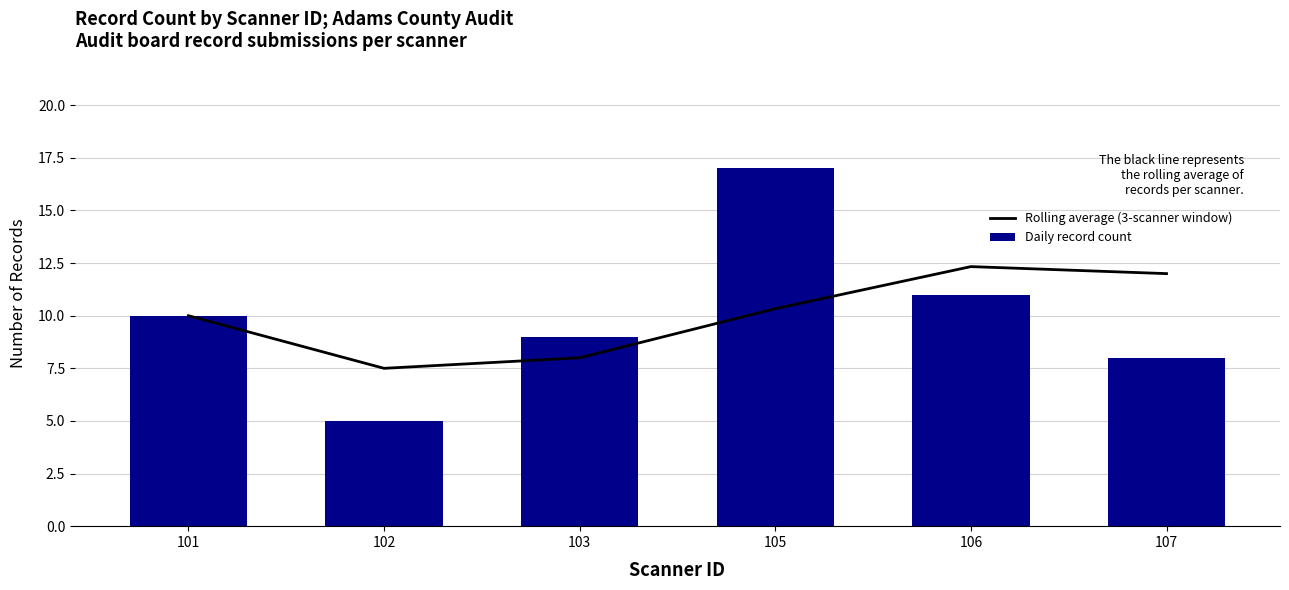

Reading left to right, list all the values displayed in this chart.

Rolling average (3-scanner window): 10.0	7.5	8.0	10.3	12.3	12.0
Daily record count: 10.0	5.0	9.0	17.0	11.0	8.0